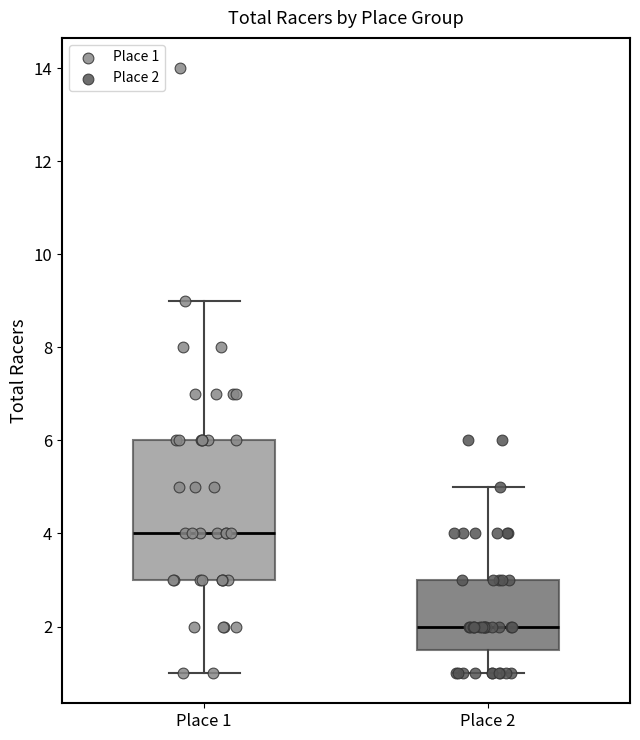

Comparing the boxes themselves (not the whiskers), which one is the tallest?

Place 1